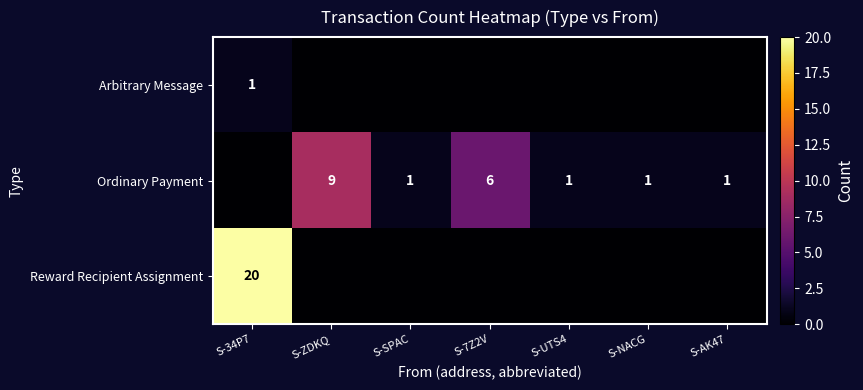

Which has a higher value, S-UTS4 or S-AK47?

S-UTS4